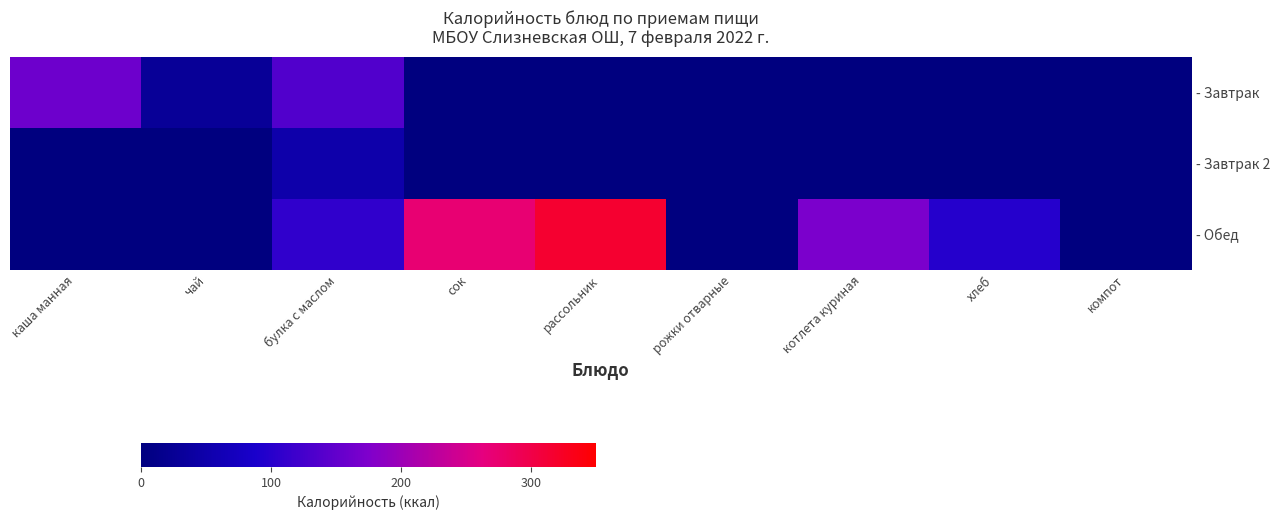

List the series in order of their overall mean, highest first.

- Обед, - Завтрак, - Завтрак 2